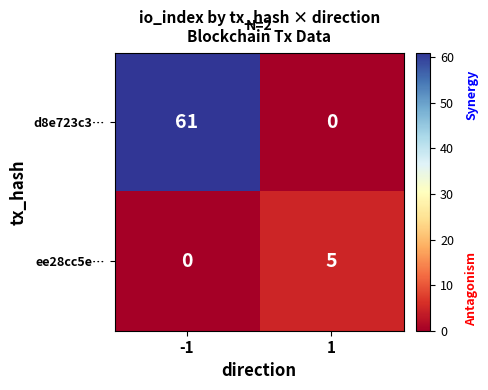

Which series has the largest range (max minus min)?

d8e723c3…